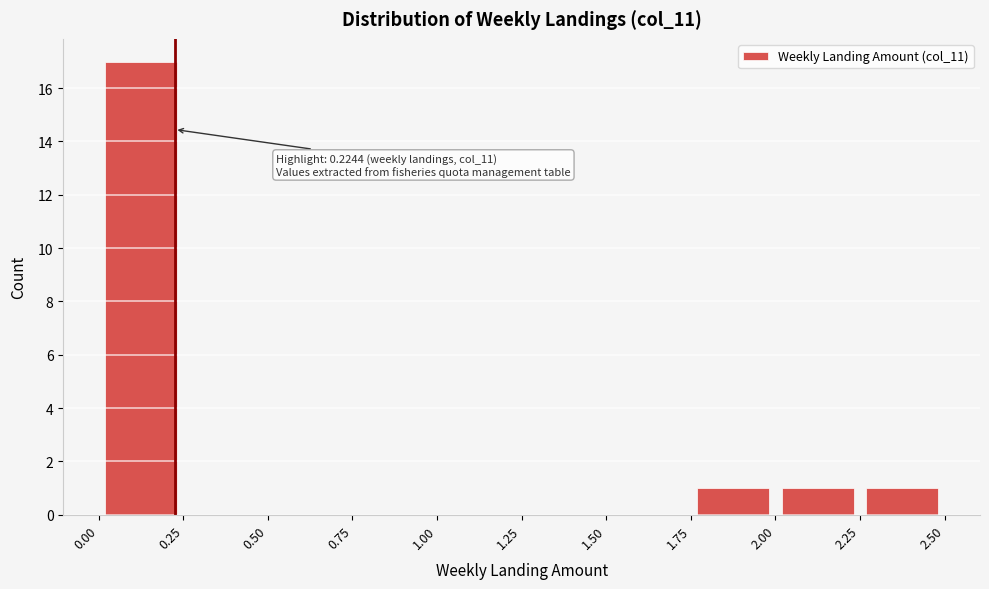

Which range on the x-axis has the tallest bar?

0.00 to 0.25